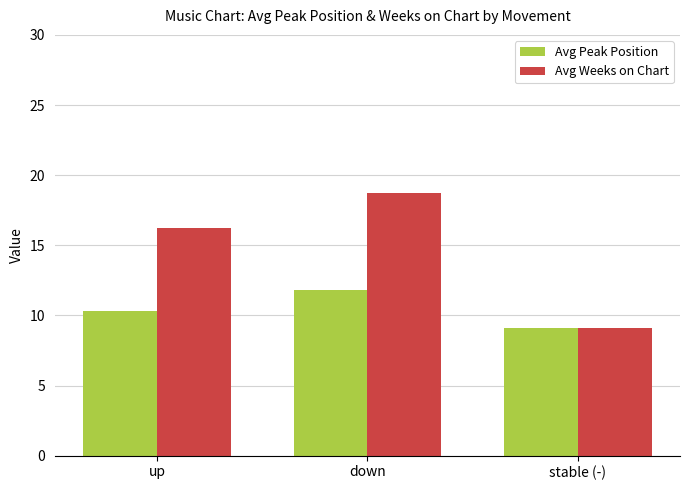

What is the average value of the Avg Peak Position series?

10.4